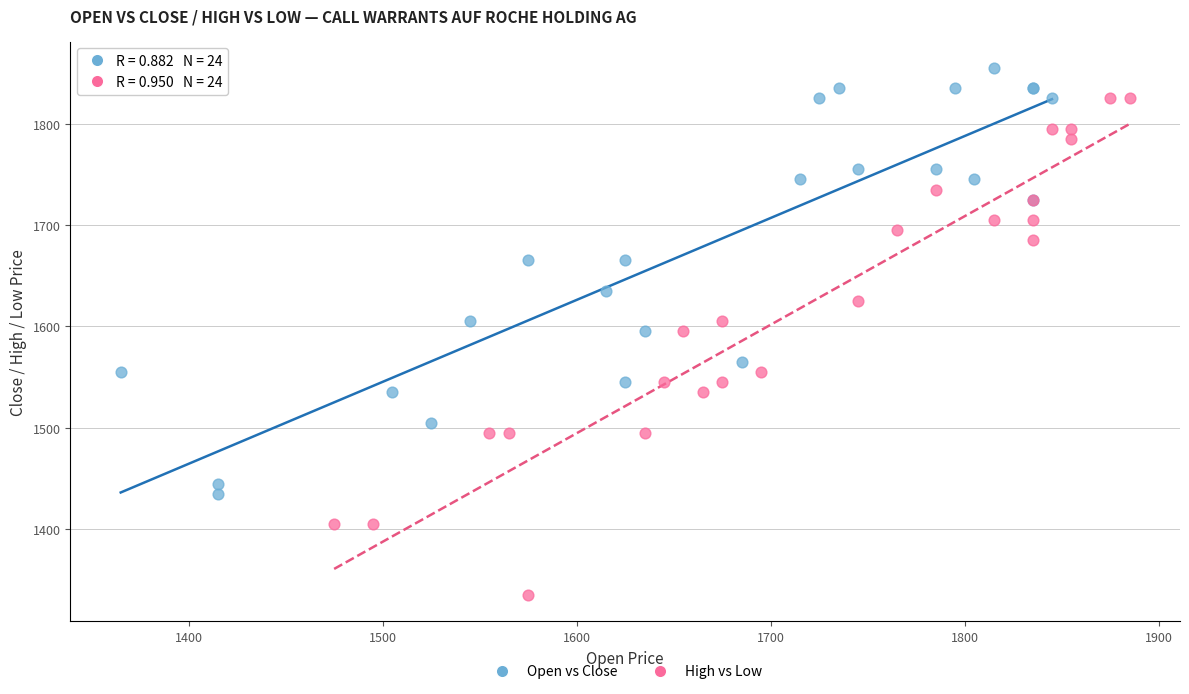

Which series has the largest Y range (max minus min)?

High vs Low